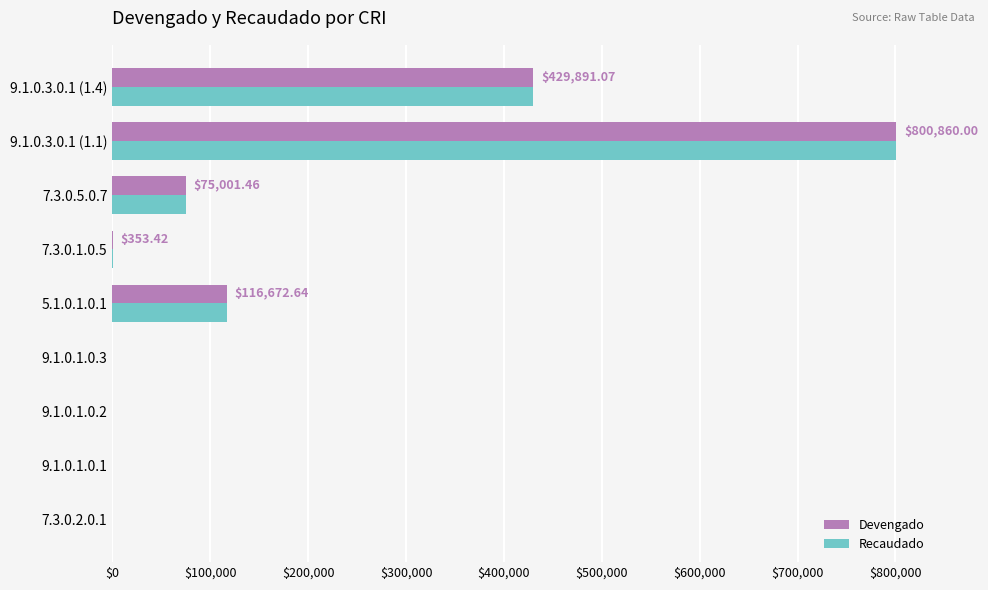

At which category is the sum across all series the highest?

9.1.0.3.0.1 (1.1)